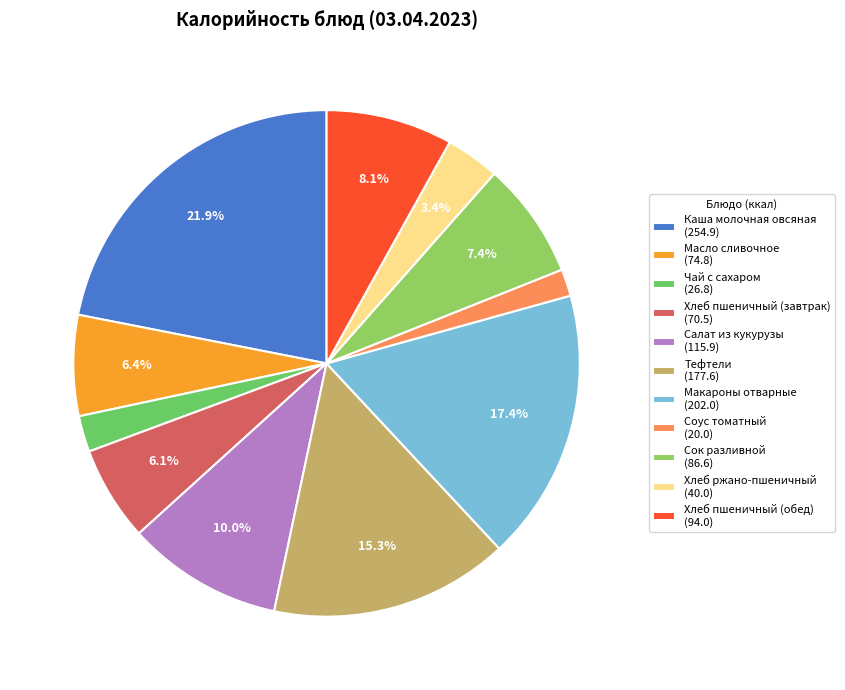

What percentage is the Хлеб ржано-пшеничный slice, to the nearest percent?

3%